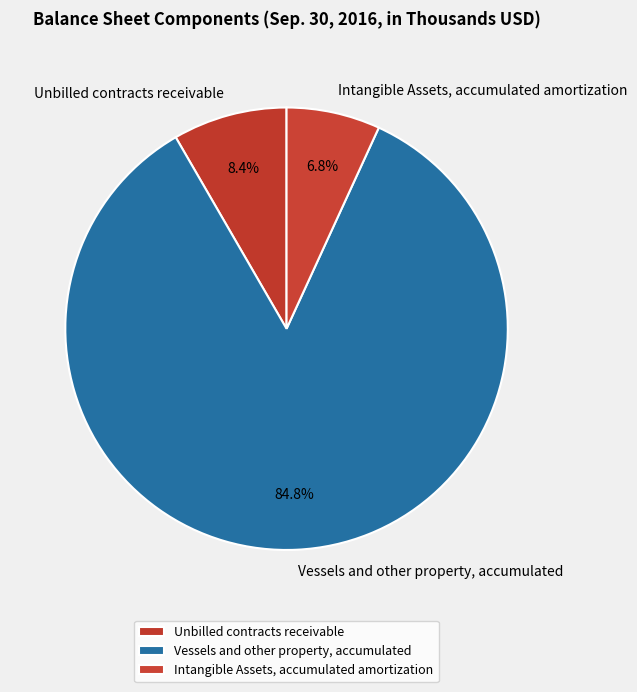

Count the number of slices in the pie.

3